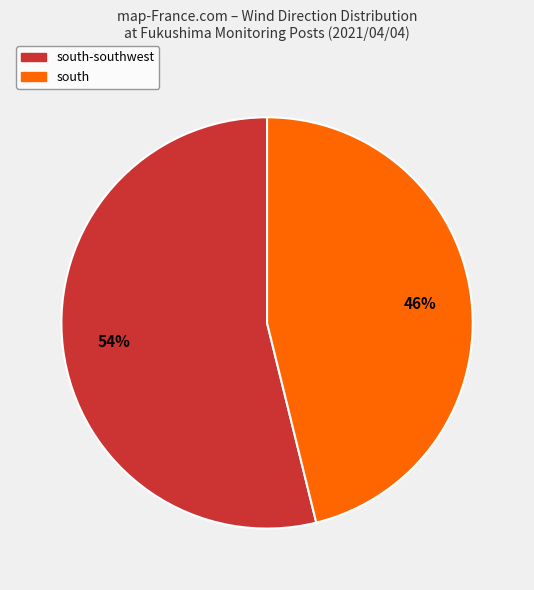

Rank the categories by value from lowest to highest.

south, south-southwest